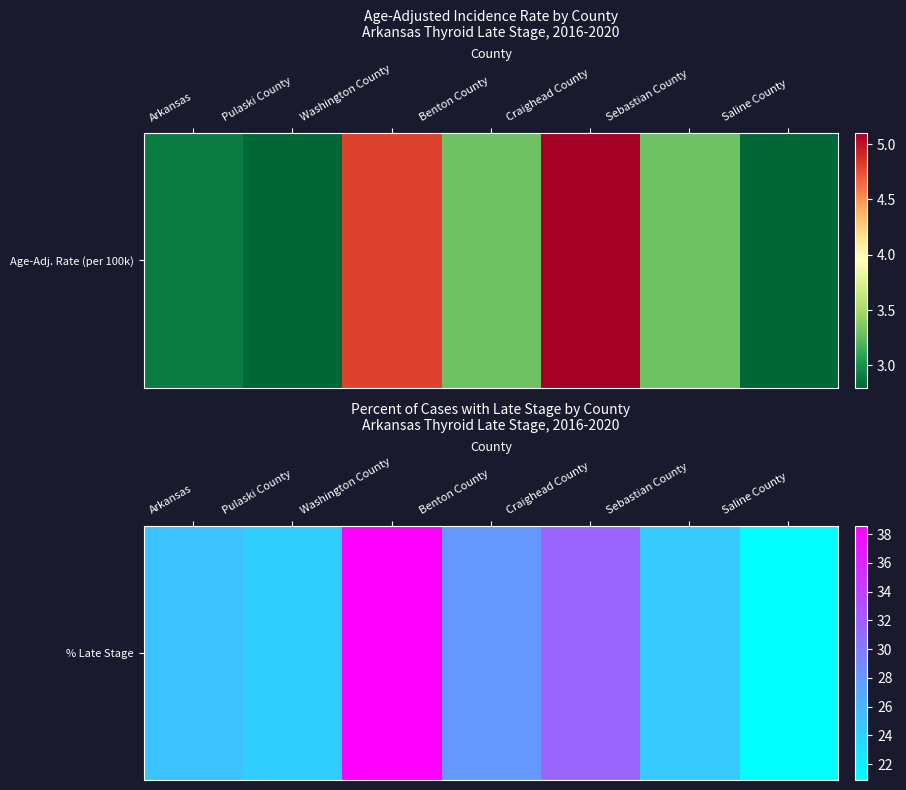

Which has a higher value, Craighead County or Arkansas?

Craighead County